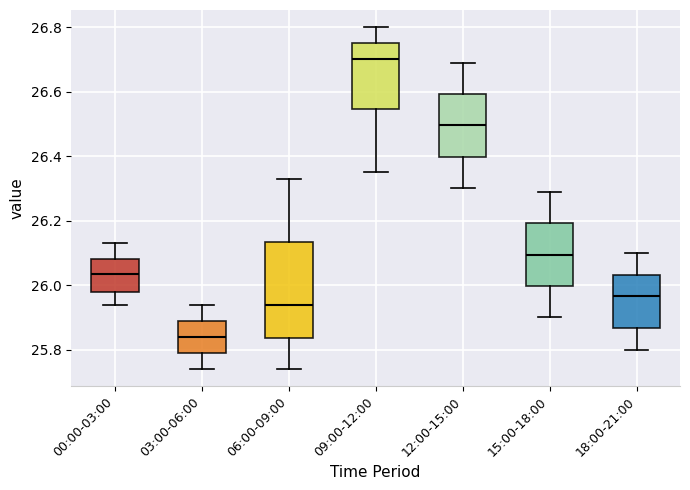

Reading left to right, read every box against the y-axis: the position of its median line, the range the box covers, and the ends of its whiskers. The values are not printed on the chart, so give them approximately, as read against the axis.

00:00-03:00: median 26.04, box 25.98 to 26.08, whiskers 25.94 to 26.14
03:00-06:00: median 25.84, box 25.80 to 25.90, whiskers 25.74 to 25.94
06:00-09:00: median 25.94, box 25.84 to 26.14, whiskers 25.74 to 26.34
09:00-12:00: median 26.70, box 26.54 to 26.76, whiskers 26.36 to 26.80
12:00-15:00: median 26.50, box 26.40 to 26.60, whiskers 26.30 to 26.70
15:00-18:00: median 26.10, box 26.00 to 26.20, whiskers 25.90 to 26.30
18:00-21:00: median 25.96, box 25.86 to 26.04, whiskers 25.80 to 26.10